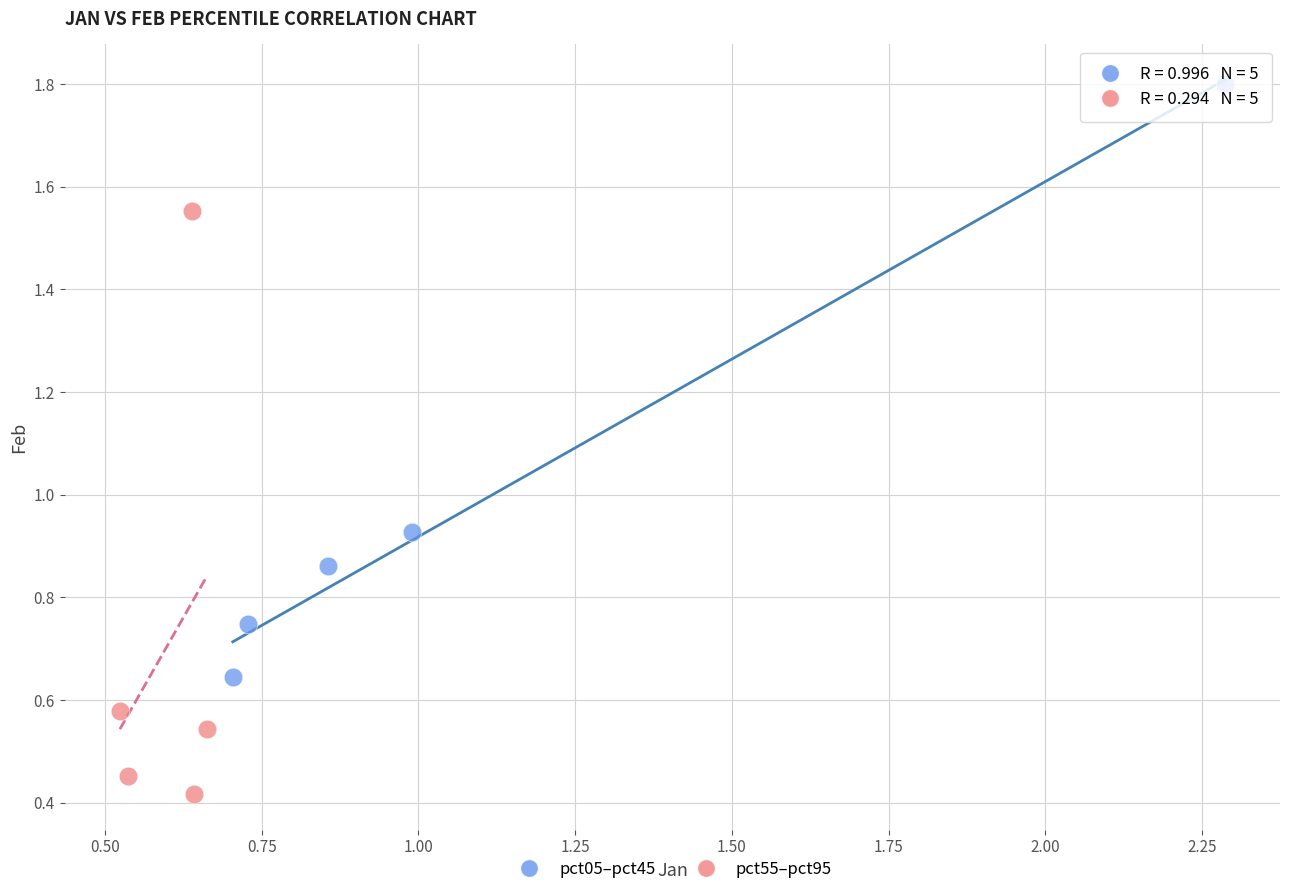

Which series reaches the maximum Y coordinate?

pct05–pct45